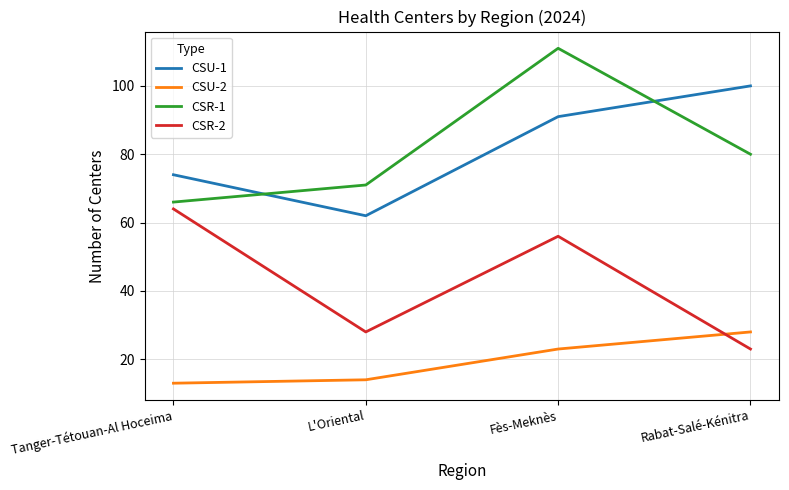

Which category has the lowest value in the CSR-2 series?

Rabat-Salé-Kénitra